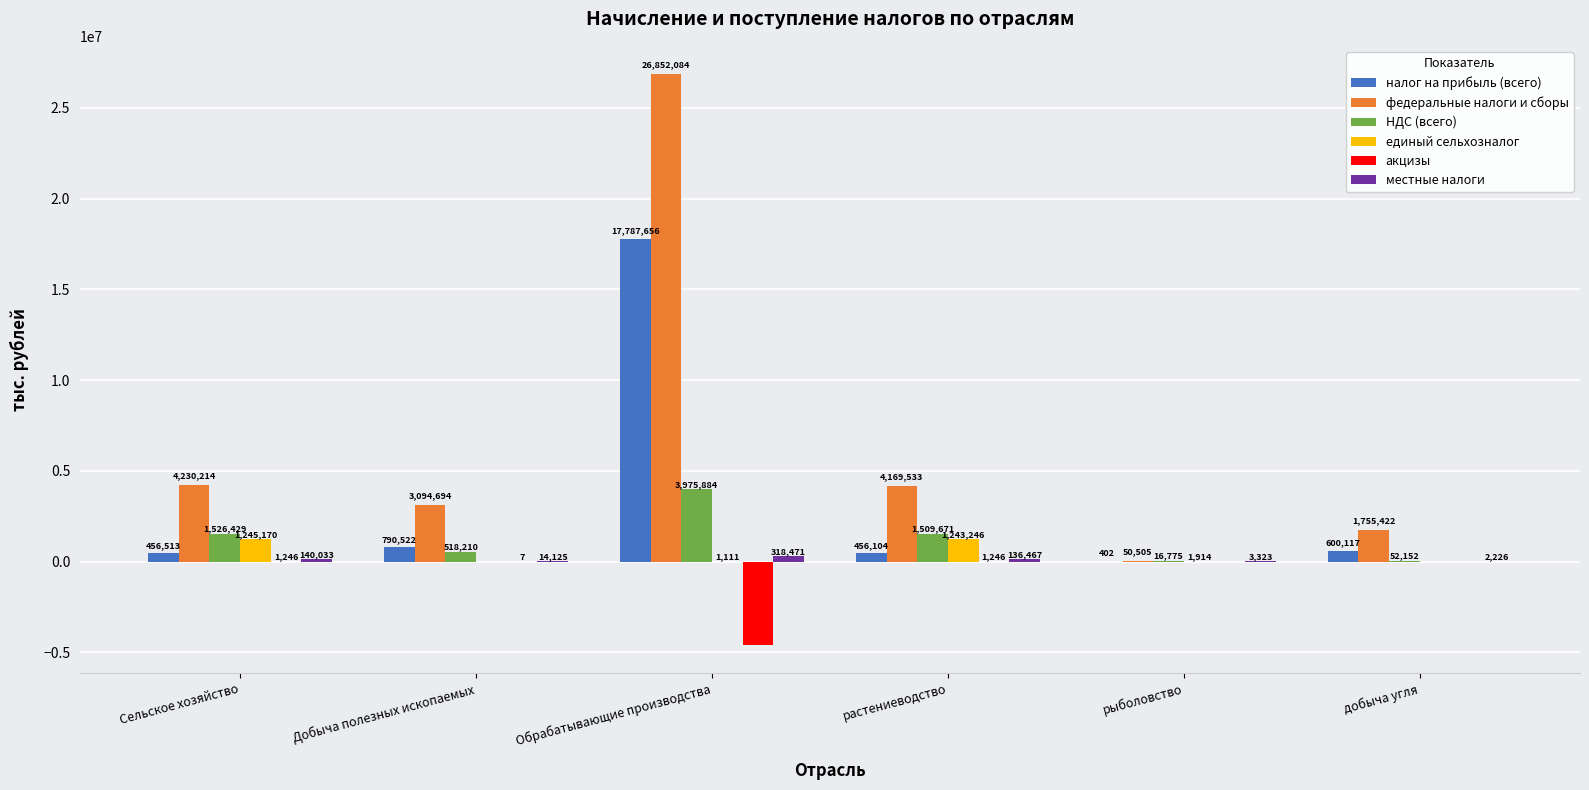

Between Добыча полезных ископаемых and рыболовство, which series saw the biggest shift?

федеральные налоги и сборы